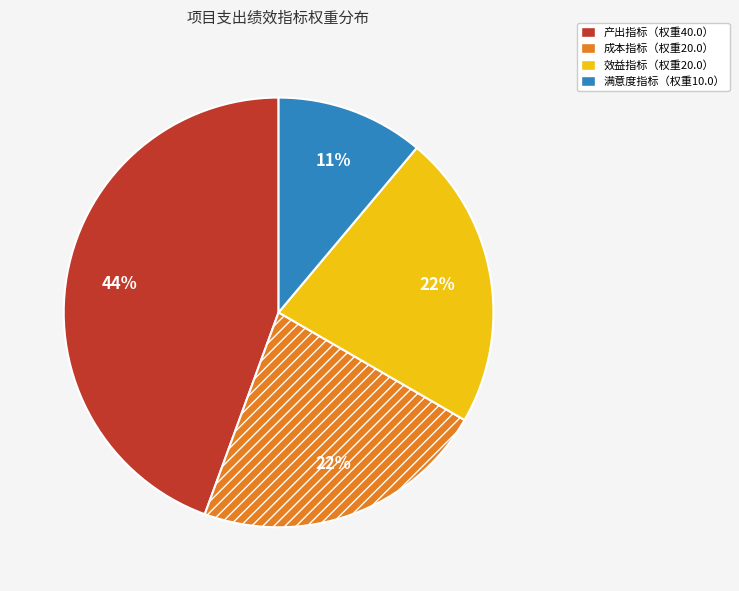

Is there a majority slice in this chart?

No